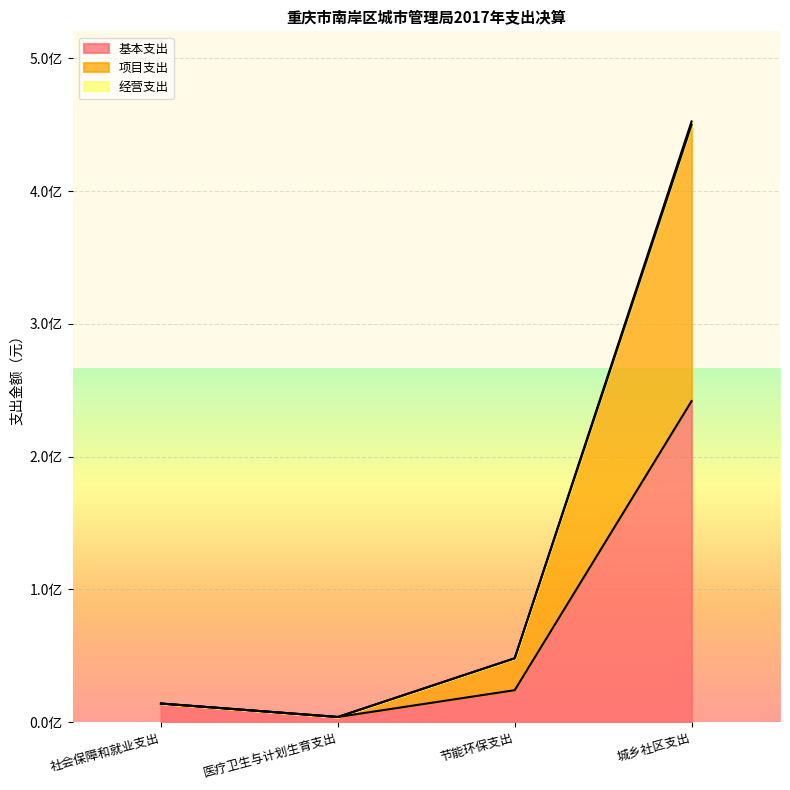

Reading left to right, transcribe all the data shown in this chart.

基本支出: 社会保障和就业支出=13996160.0	医疗卫生与计划生育支出=3878000.0	节能环保支出=24049000.0	城乡社区支出=241778153.9
项目支出: 社会保障和就业支出=13996160.0	医疗卫生与计划生育支出=3878000.0	节能环保支出=48098000.0	城乡社区支出=449971042.3
经营支出: 社会保障和就业支出=13996160.0	医疗卫生与计划生育支出=3878000.0	节能环保支出=48098000.0	城乡社区支出=452389311.5